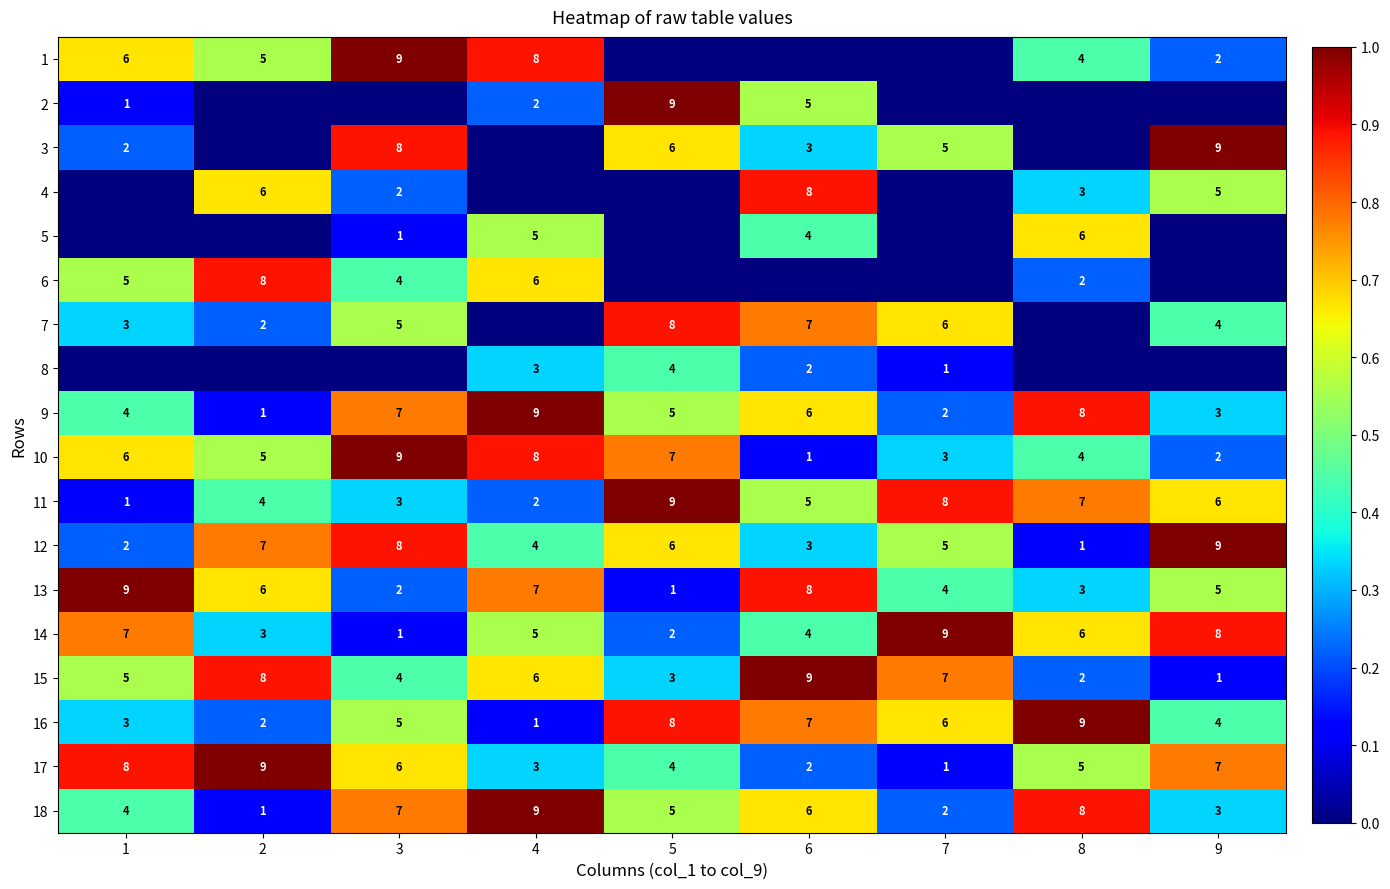

How many 16 values are between 3 and 7?

5